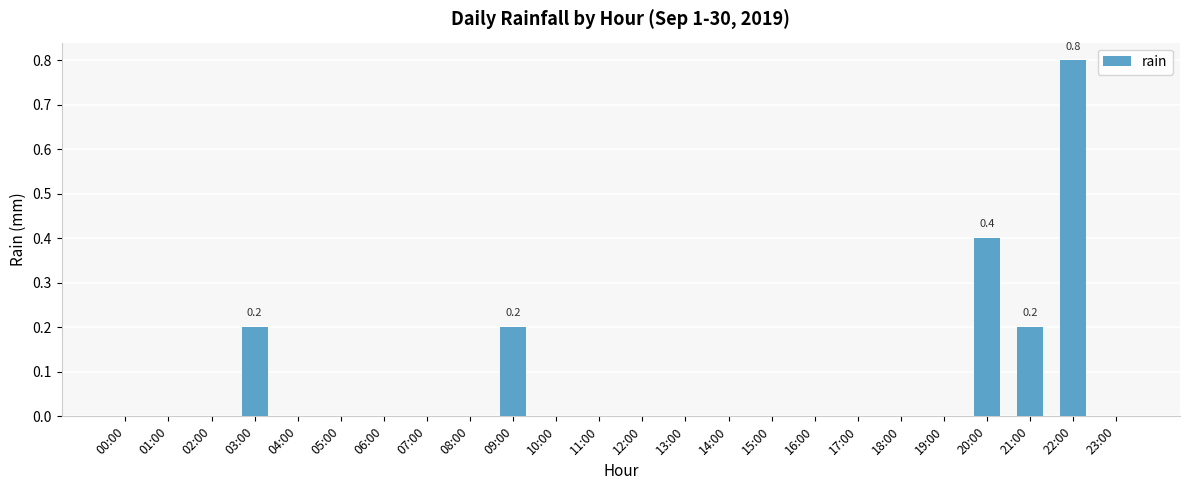

What is the maximum value shown in the chart?

0.8